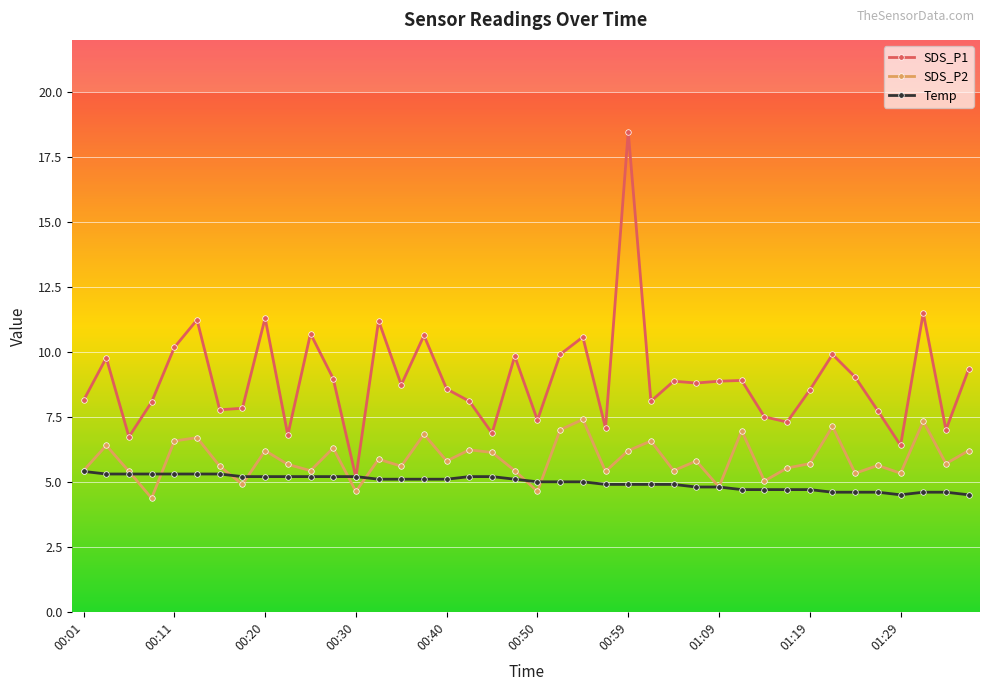

List the series in order of their peak value, highest first.

SDS_P1, SDS_P2, Temp